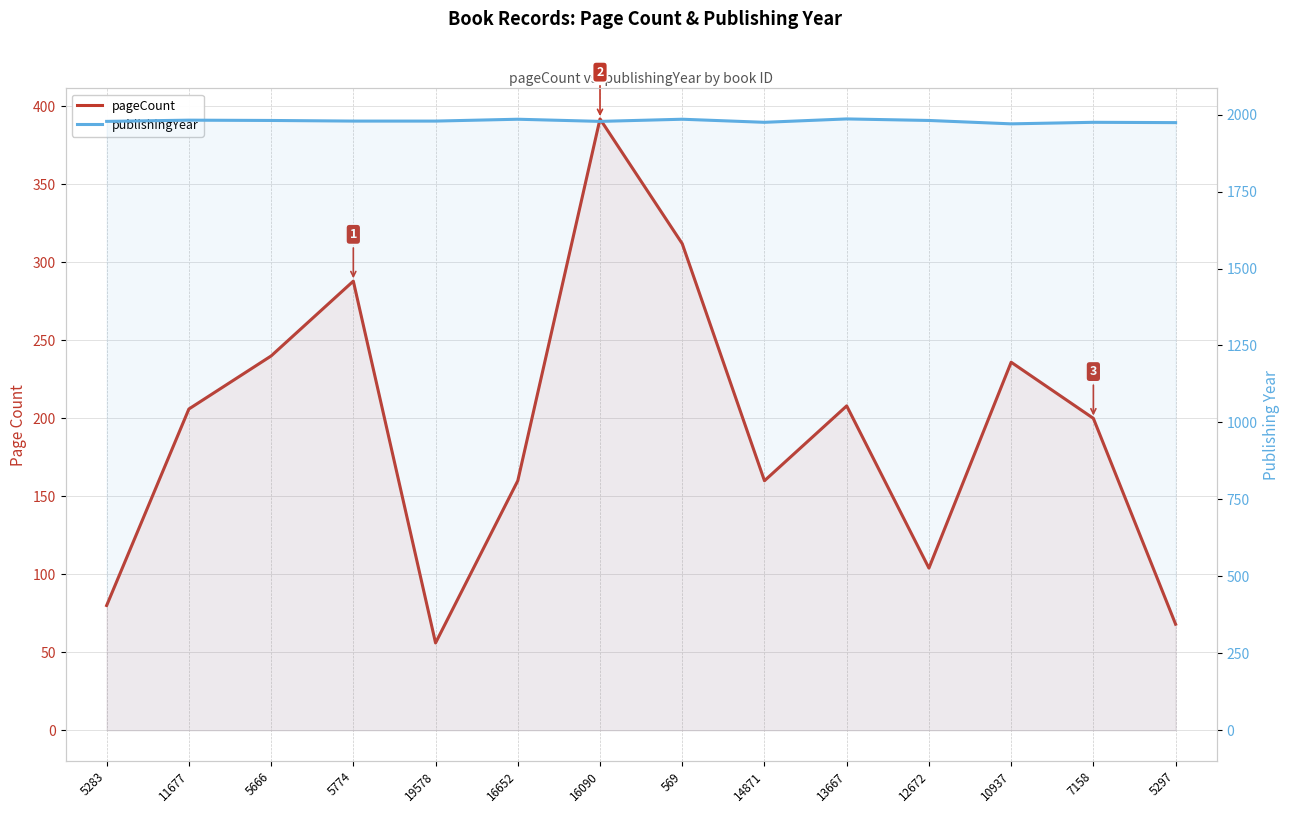

What is the maximum value for publishingYear?

1986